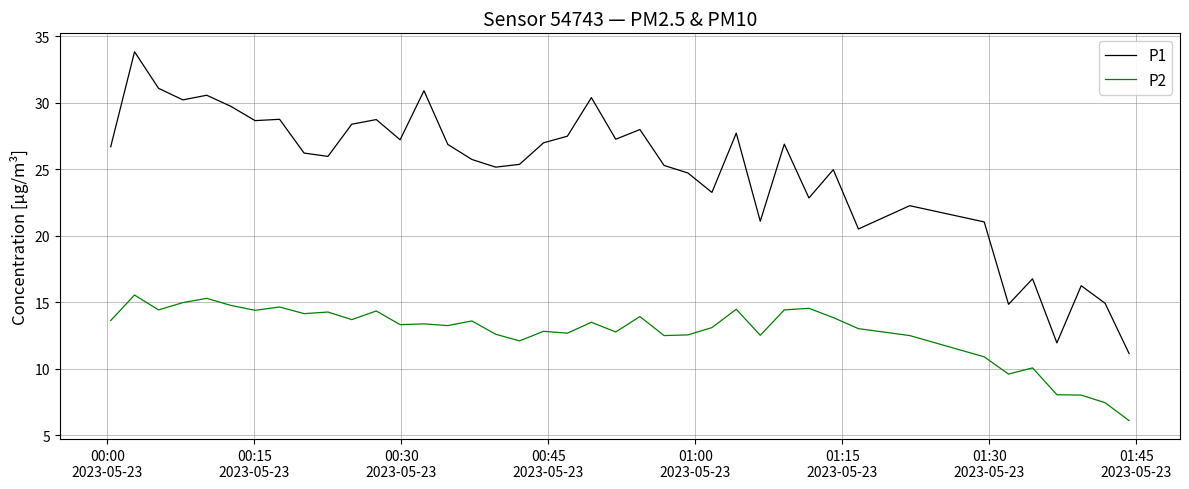

What is the maximum value shown in the chart?

33.9